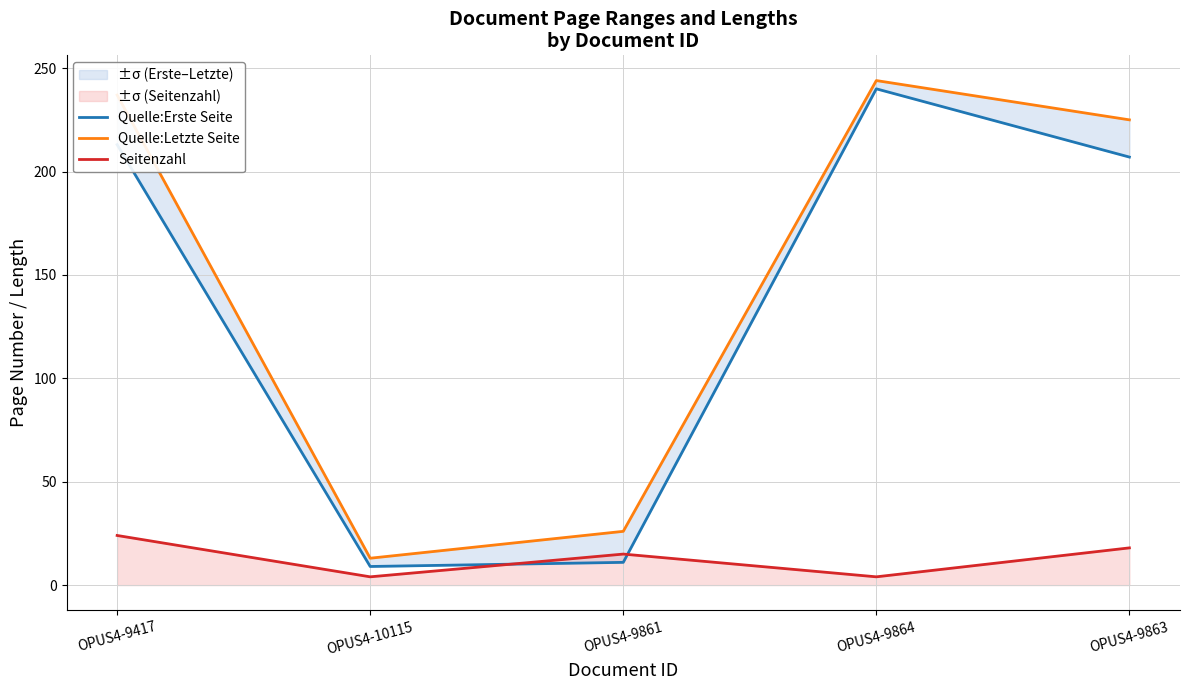

At which label is Seitenzahl closest to 14?

OPUS4-9861